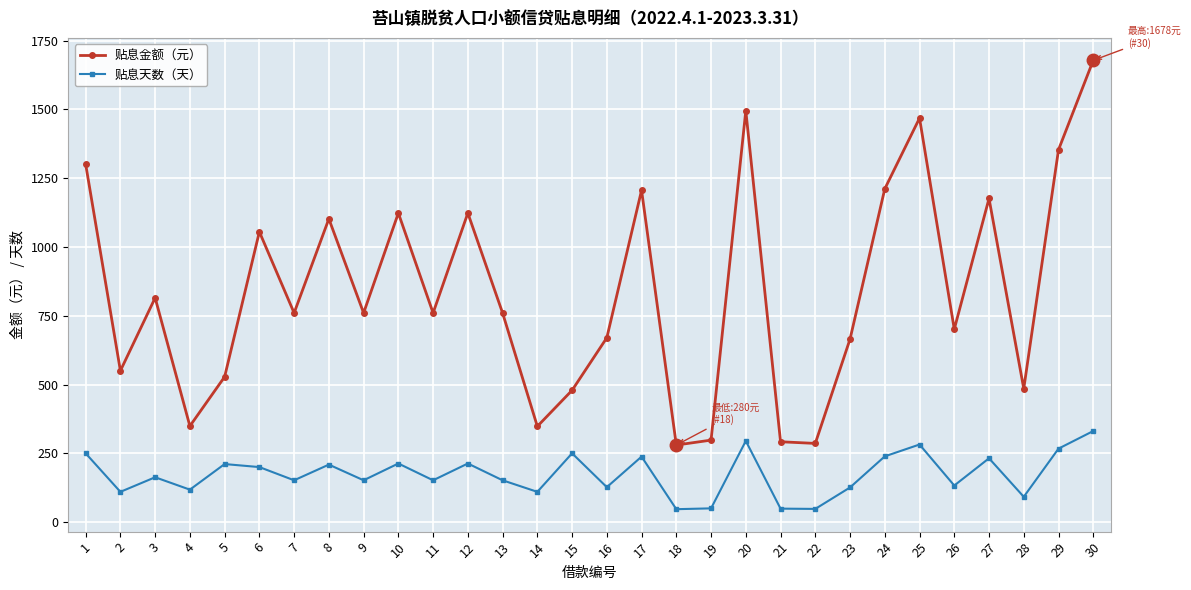

Where is the first local minimum for 贴息金额（元）?

2